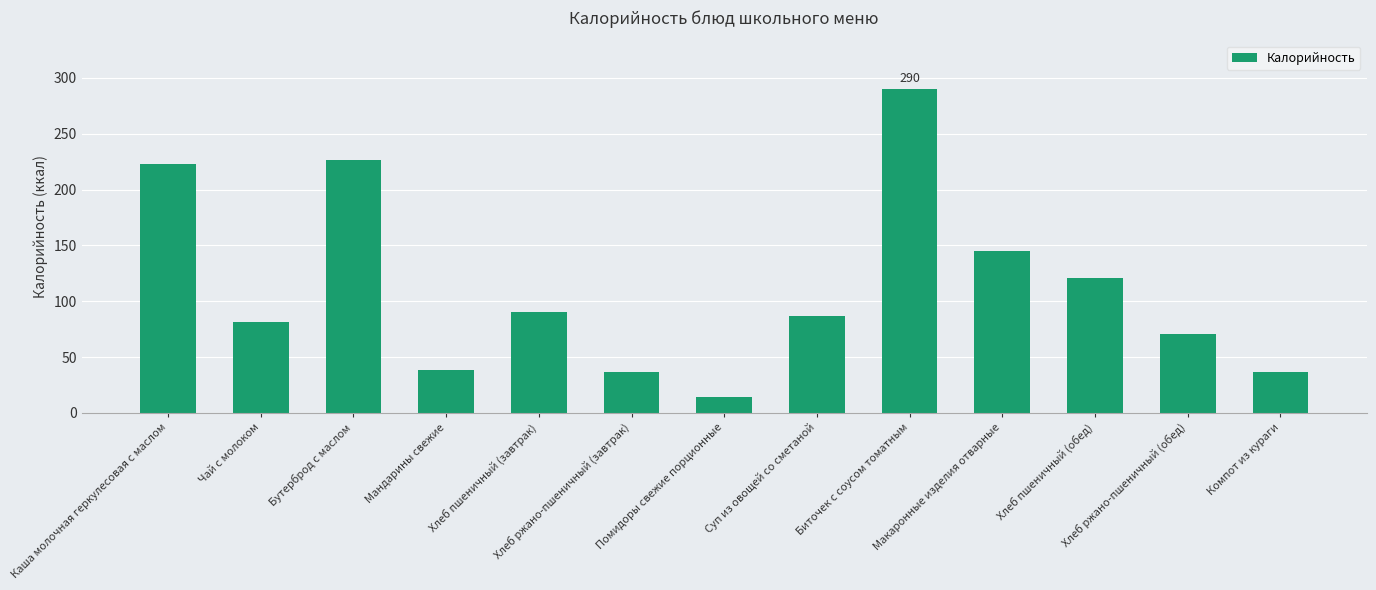

Does the chart contain any negative values?

No